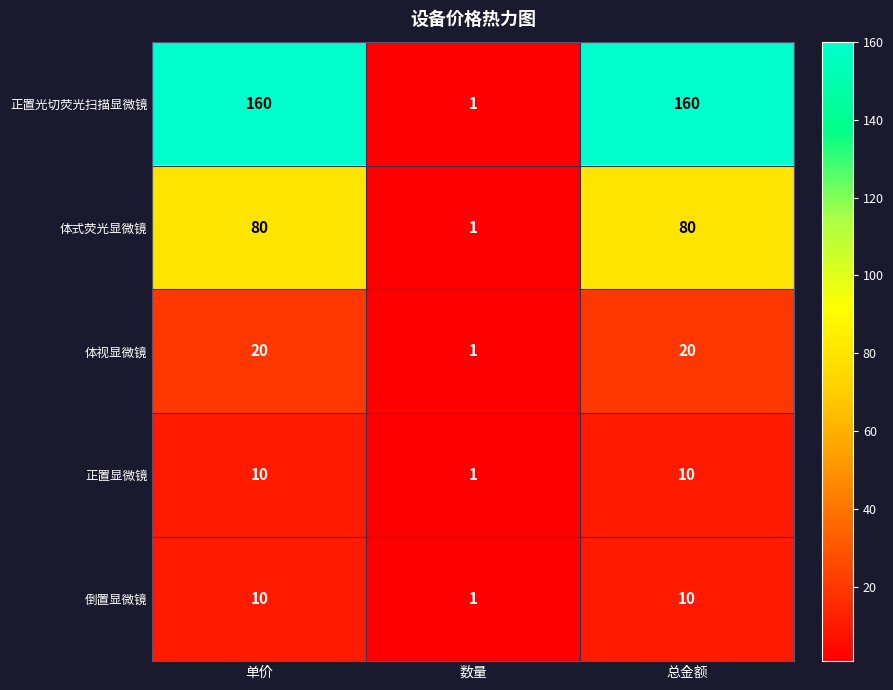

Count the number of categories in the chart.

3